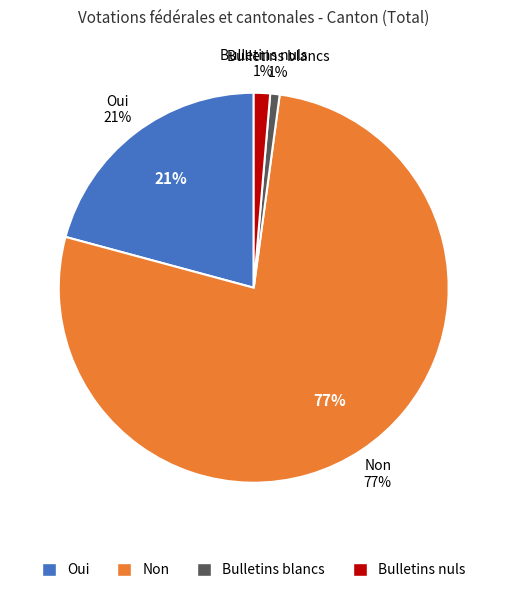

How many slices are in this pie chart?

4